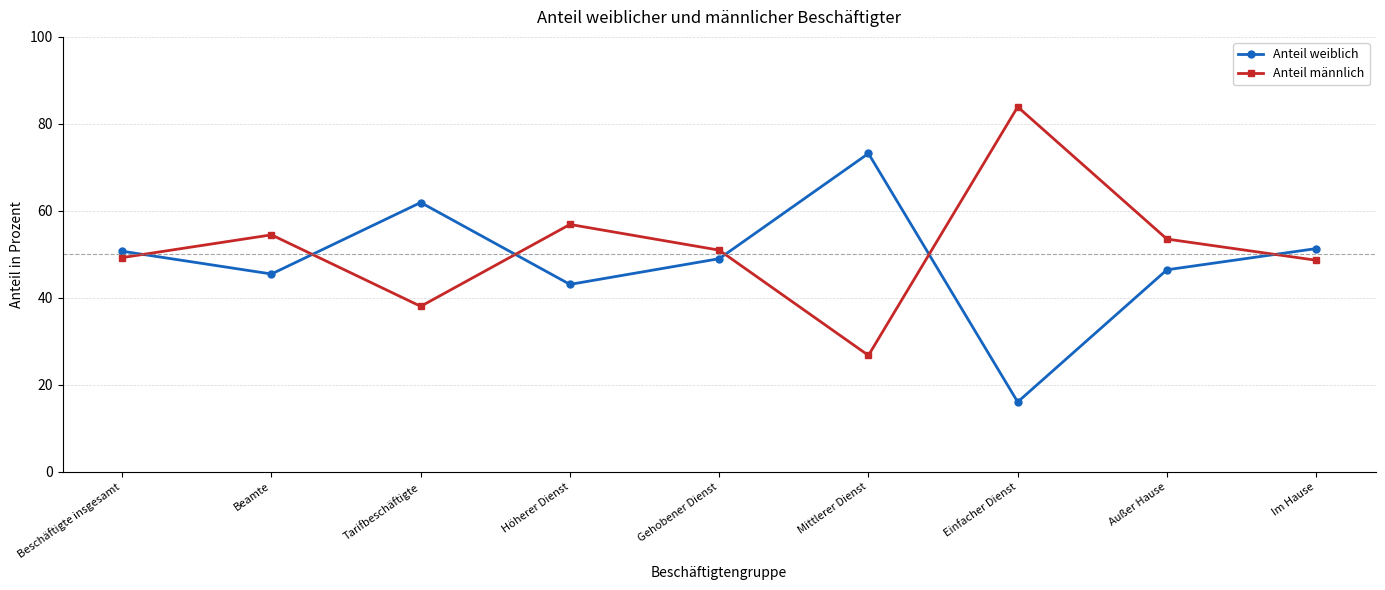

Count the number of categories in the chart.

9